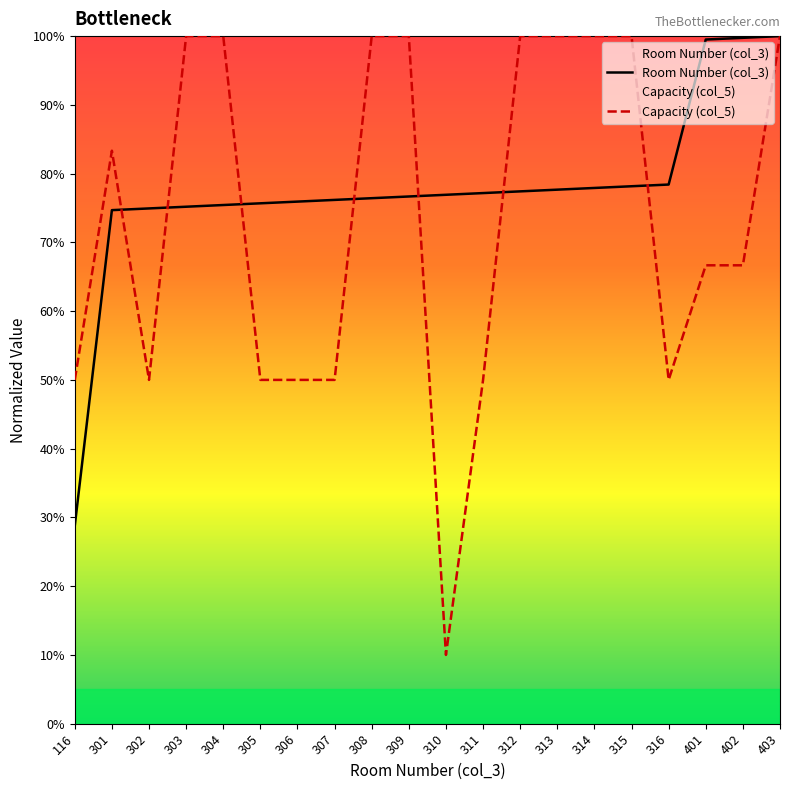

True or false: Room Number (col_3) has more than 0 points higher than both neighbors.

False